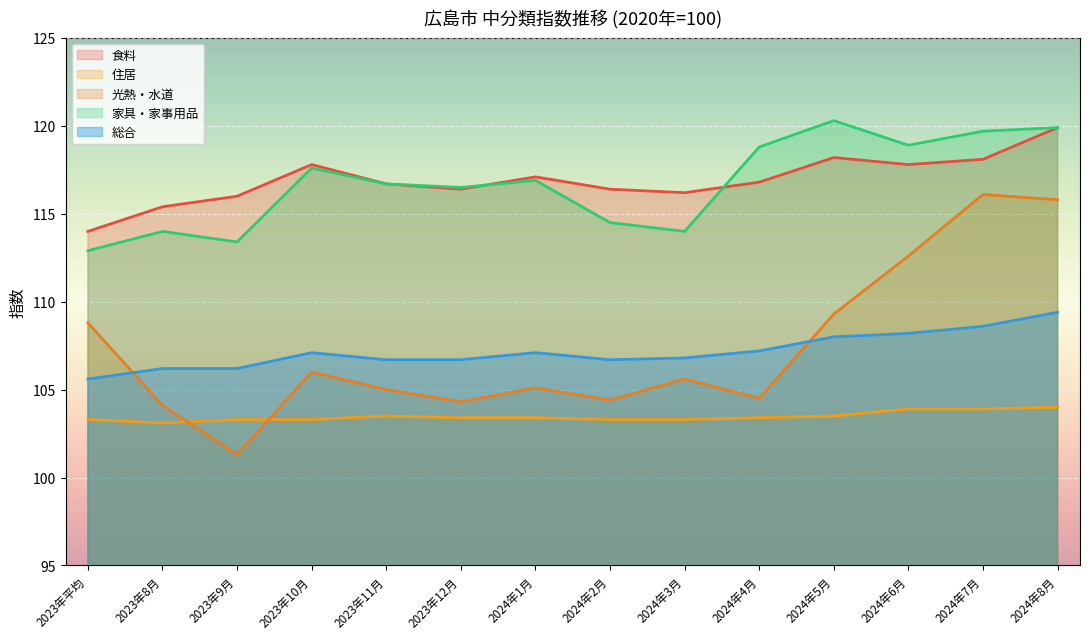

What is the sum of all 住居 values?

1448.6